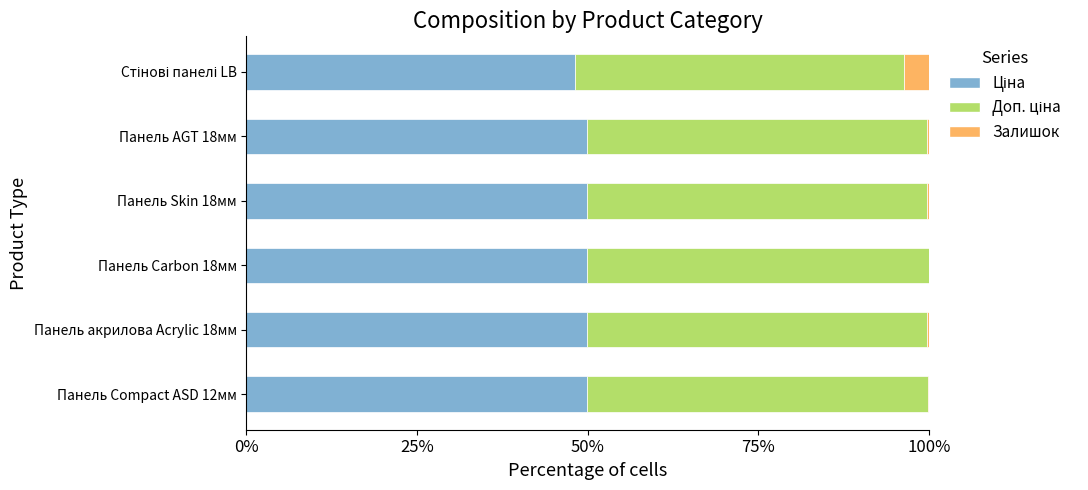

What is the difference between the second highest and second lowest values in the Залишок series?

0.2